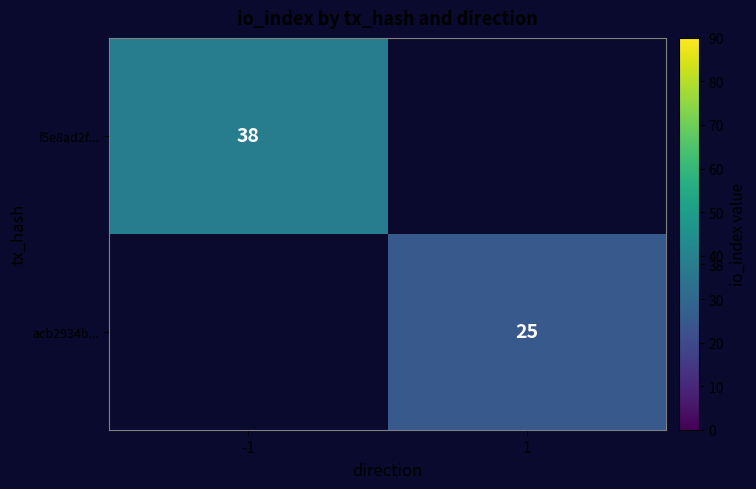

The value of f5e8ad2f... at -1 is 8. True or false?

False